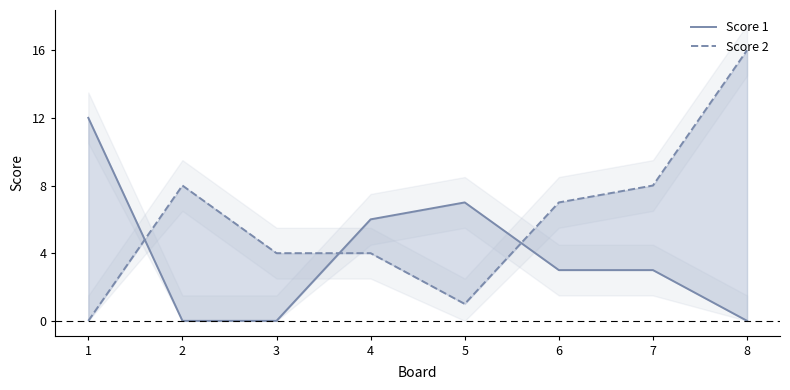

Where is Score 2 nearest to the value 8?

2